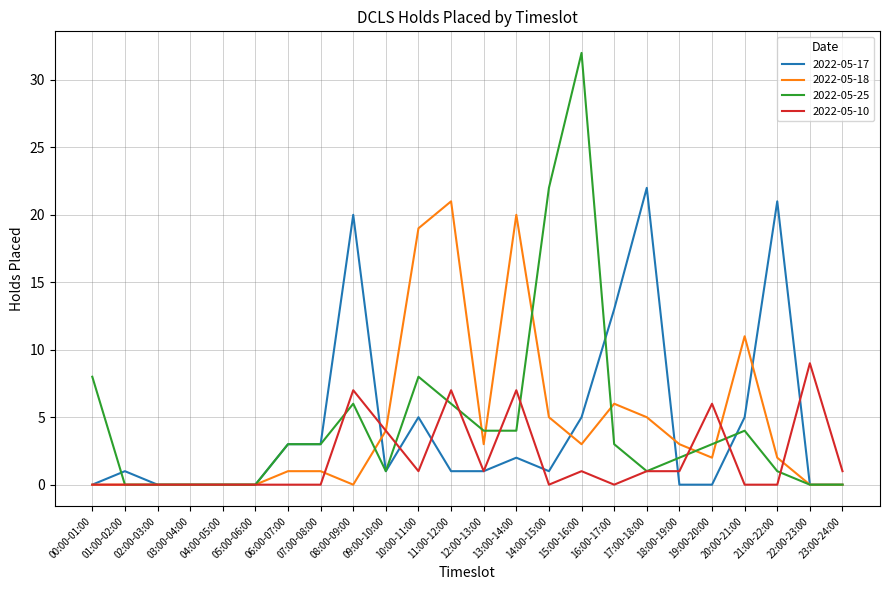

How many categories are shown in the chart?

24